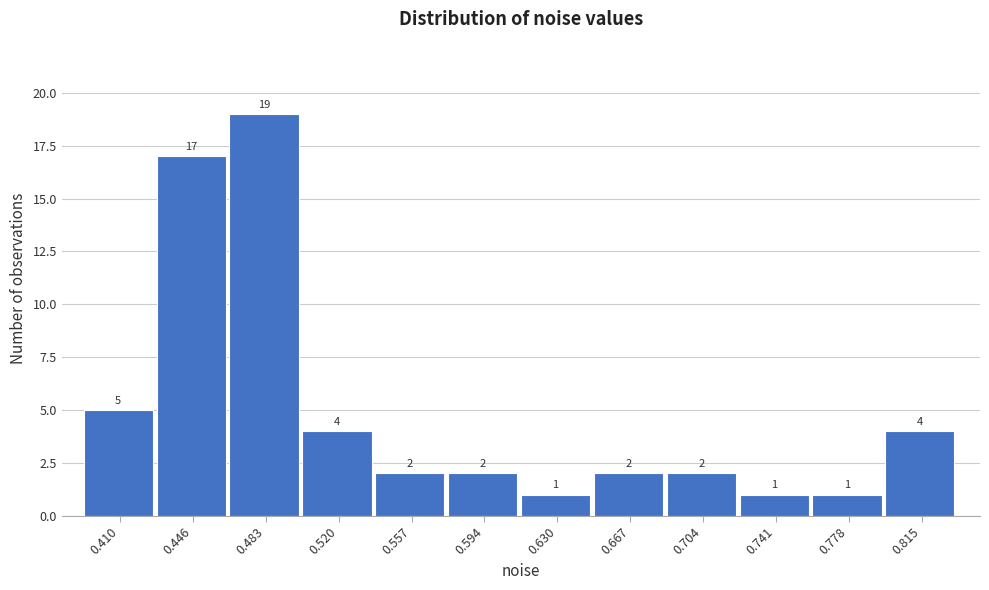

Reading left to right, extract all data points from this chart.

5	17	19	4	2	2	1	2	2	1	1	4